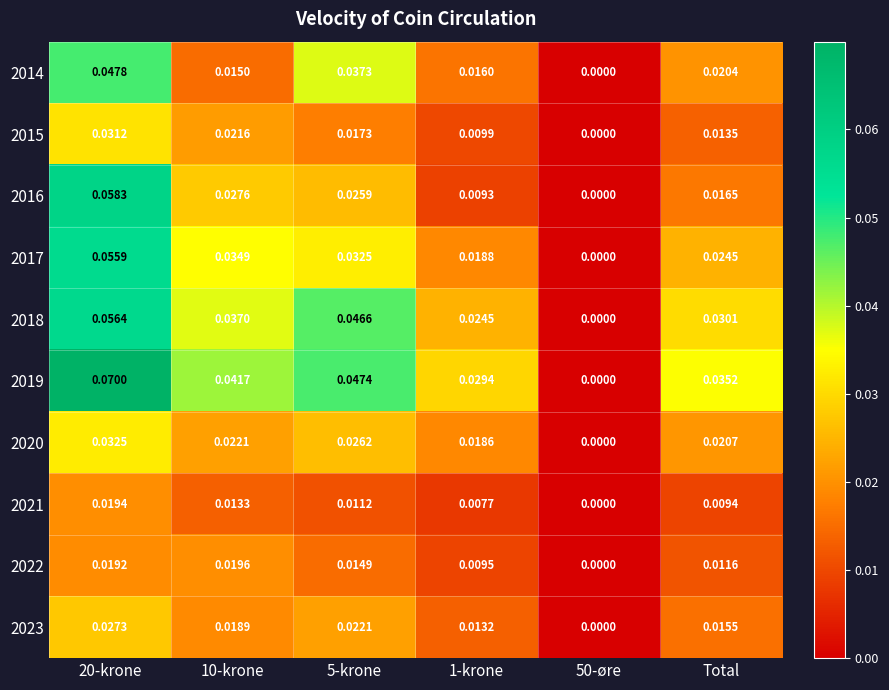

At which category is the sum across all series the highest?

20-krone